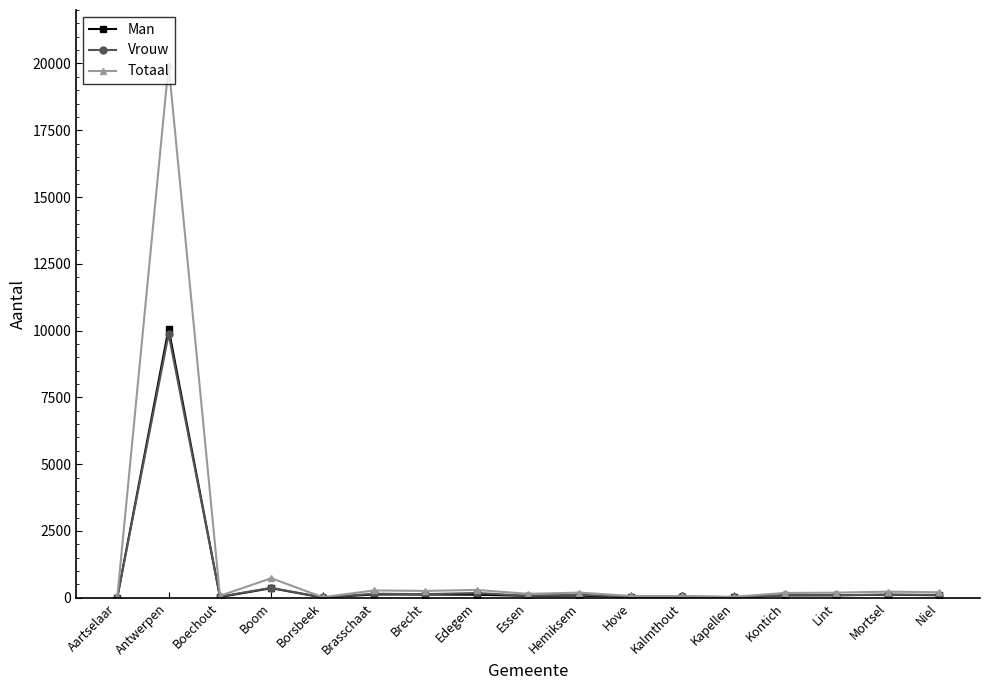

Where is Man nearest to the value 5042?

Boom